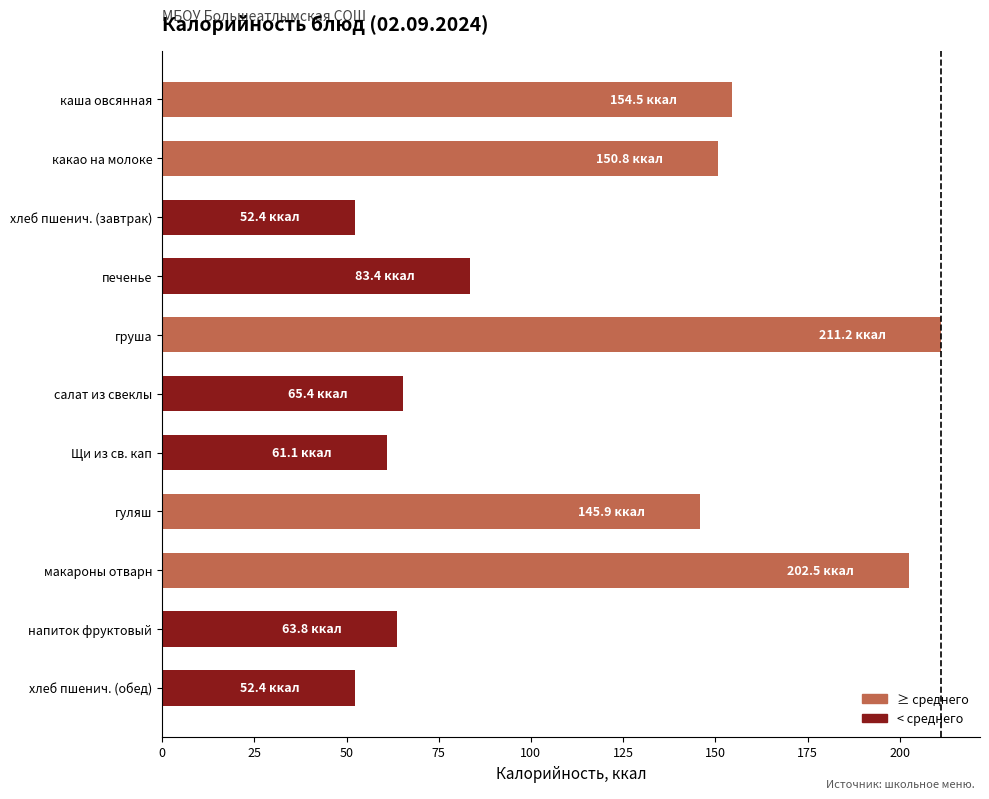

How many categories are shown in the chart?

11